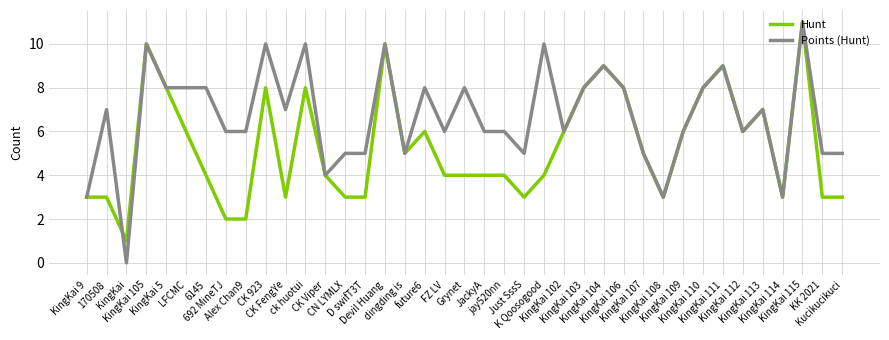

Reading right to left, transcribe all the data shown in this chart.

Hunt: Kucikucikuci=3	KK 2021=3	KingKai 115=11	KingKai 114=3	KingKai 113=7	KingKai 112=6	KingKai 111=9	KingKai 110=8	KingKai 109=6	KingKai 108=3	KingKai 107=5	KingKai 106=8	KingKai 104=9	KingKai 103=8	KingKai 102=6	K Qoosogood=4	Just SssS=3	jay520nn=4	JackyA=4	Grynet=4	FZ LV=4	future6=6	dingding is=5	Devil Huang=10	D swifT3T=3	CN LYMLX=3	CK Viper=4	ck huotui=8	CK FengYe=3	CK 923=8	Alex Chan9=2	692 MineTJ=2	6145=4	LFCMC=6	KingKai 5=8	KingKai 105=10	KingKai=1	170508=3	KingKai 9=3
Points (Hunt): Kucikucikuci=5	KK 2021=5	KingKai 115=11	KingKai 114=3	KingKai 113=7	KingKai 112=6	KingKai 111=9	KingKai 110=8	KingKai 109=6	KingKai 108=3	KingKai 107=5	KingKai 106=8	KingKai 104=9	KingKai 103=8	KingKai 102=6	K Qoosogood=10	Just SssS=5	jay520nn=6	JackyA=6	Grynet=8	FZ LV=6	future6=8	dingding is=5	Devil Huang=10	D swifT3T=5	CN LYMLX=5	CK Viper=4	ck huotui=10	CK FengYe=7	CK 923=10	Alex Chan9=6	692 MineTJ=6	6145=8	LFCMC=8	KingKai 5=8	KingKai 105=10	KingKai=0	170508=7	KingKai 9=3